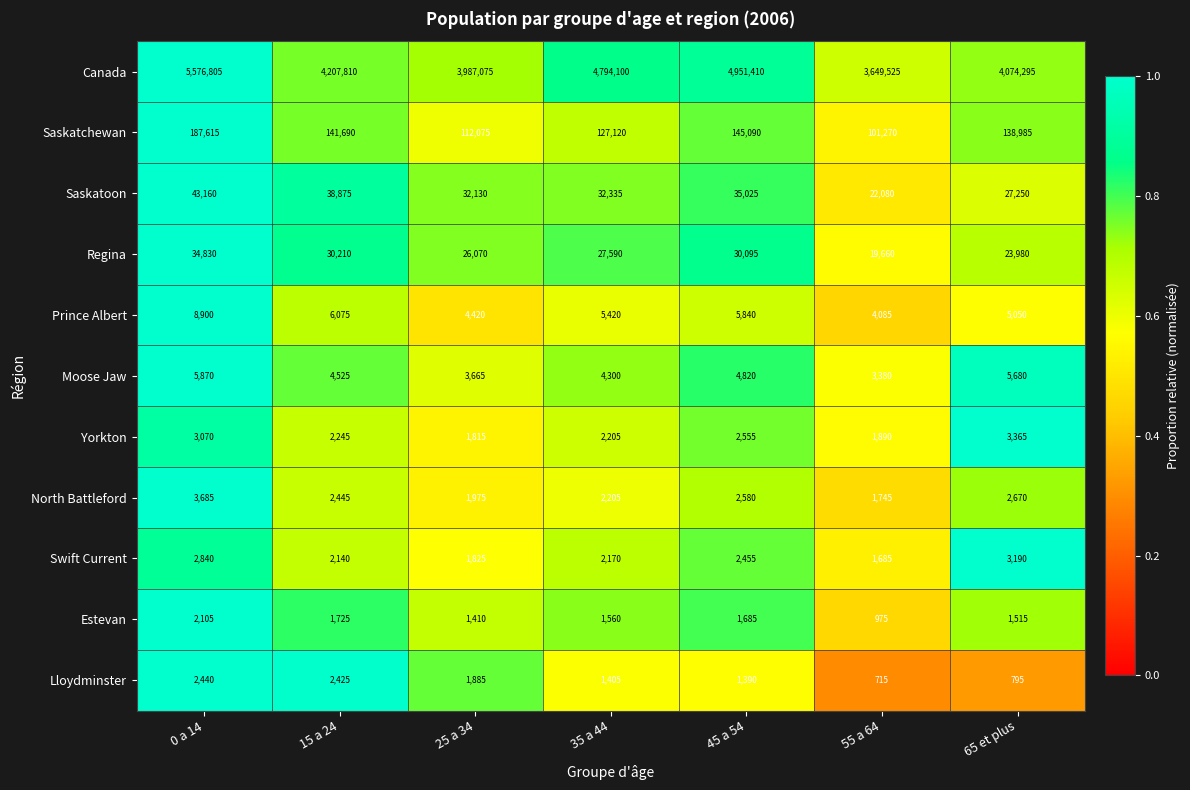

How many distinct data groups are displayed?

11